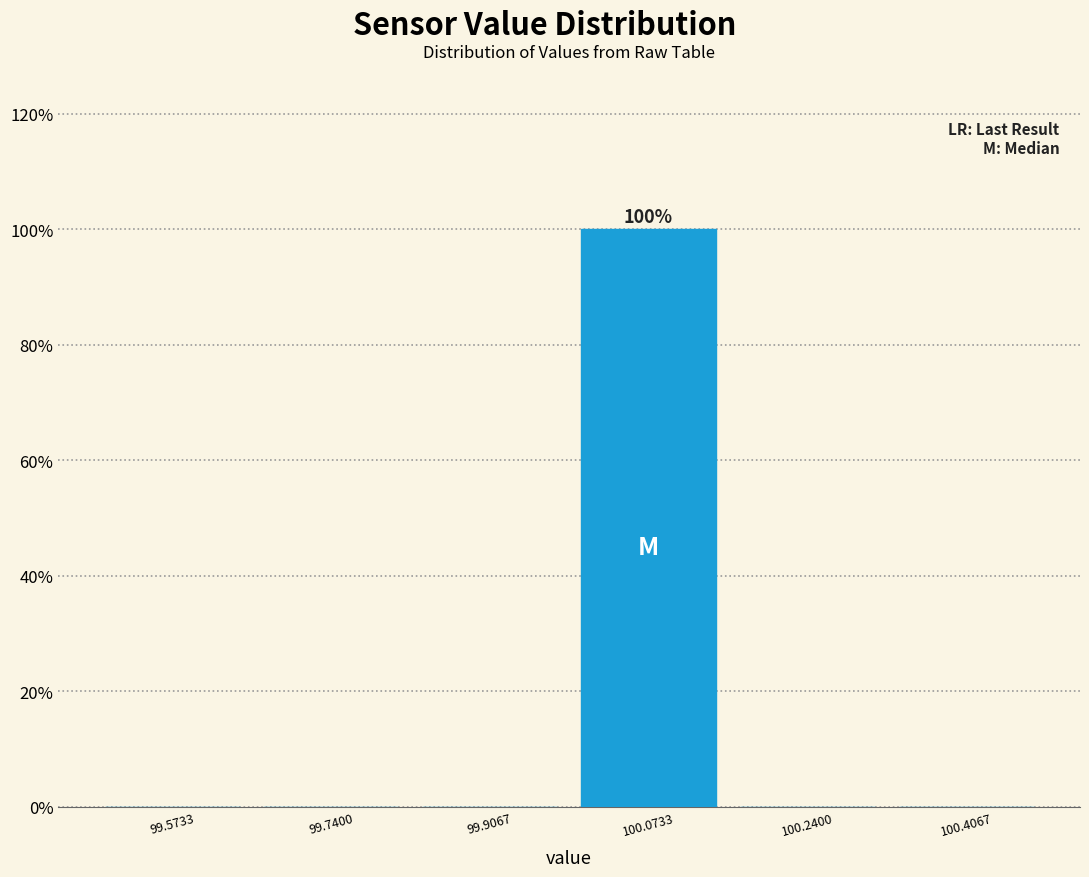

Which range on the x-axis has the tallest bar?

100.00 to 100.16